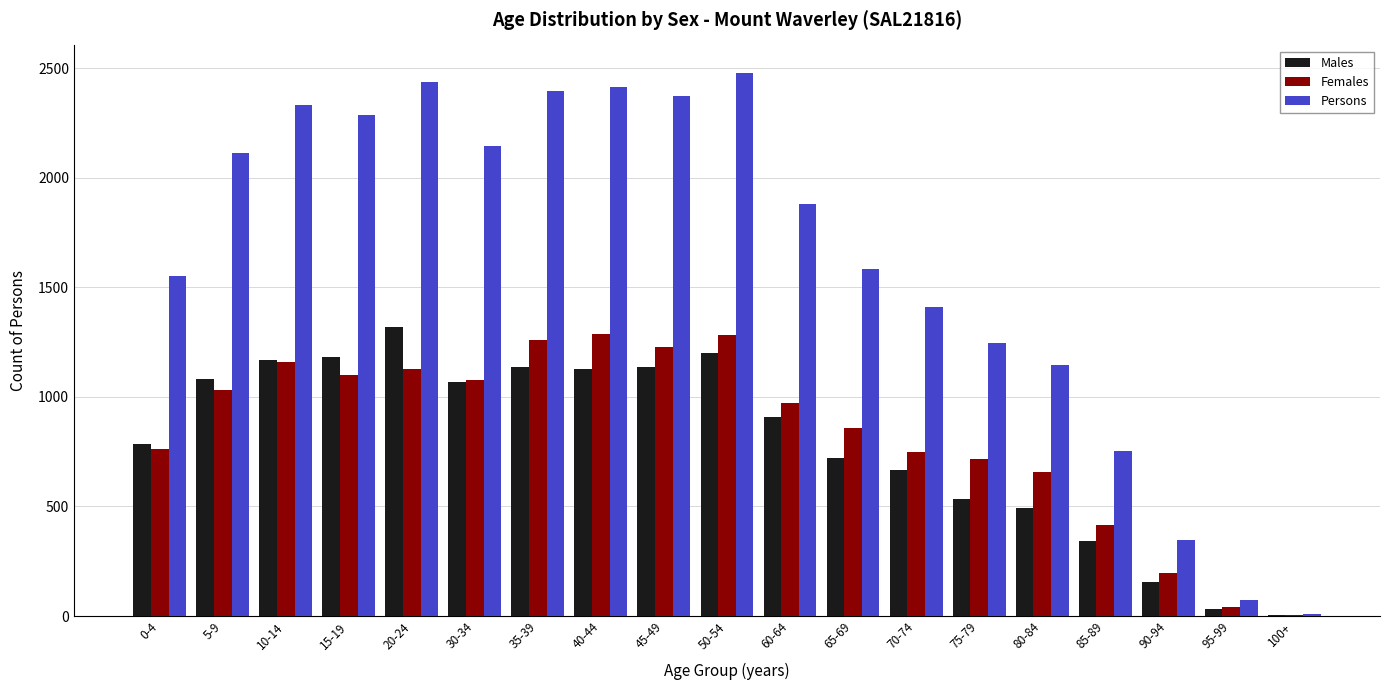

Between 30-34 and 35-39, which series saw the biggest shift?

Persons